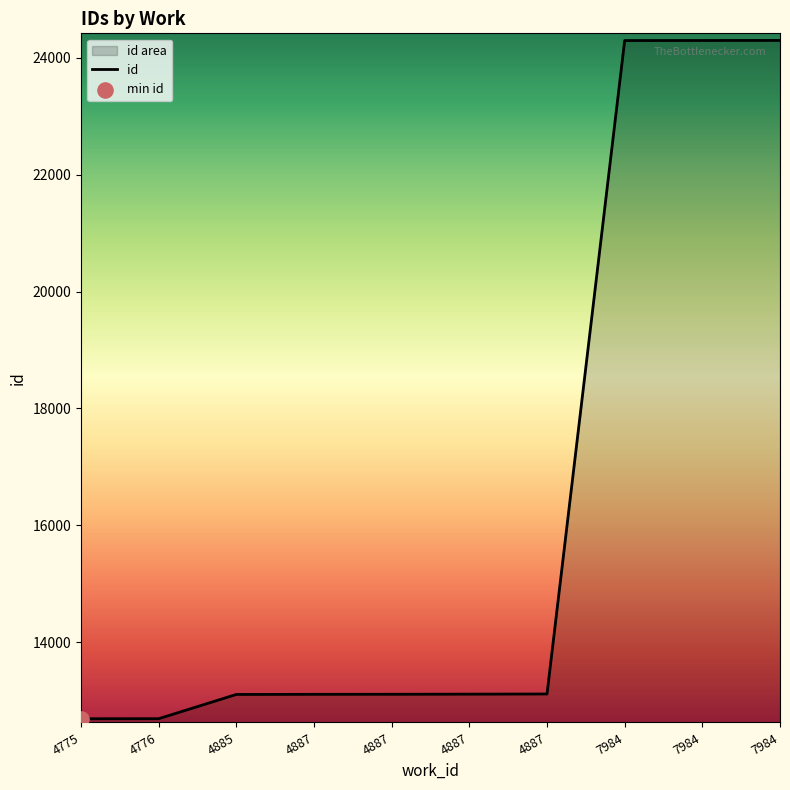

What is the change in value from 4885 to 4887?

+3